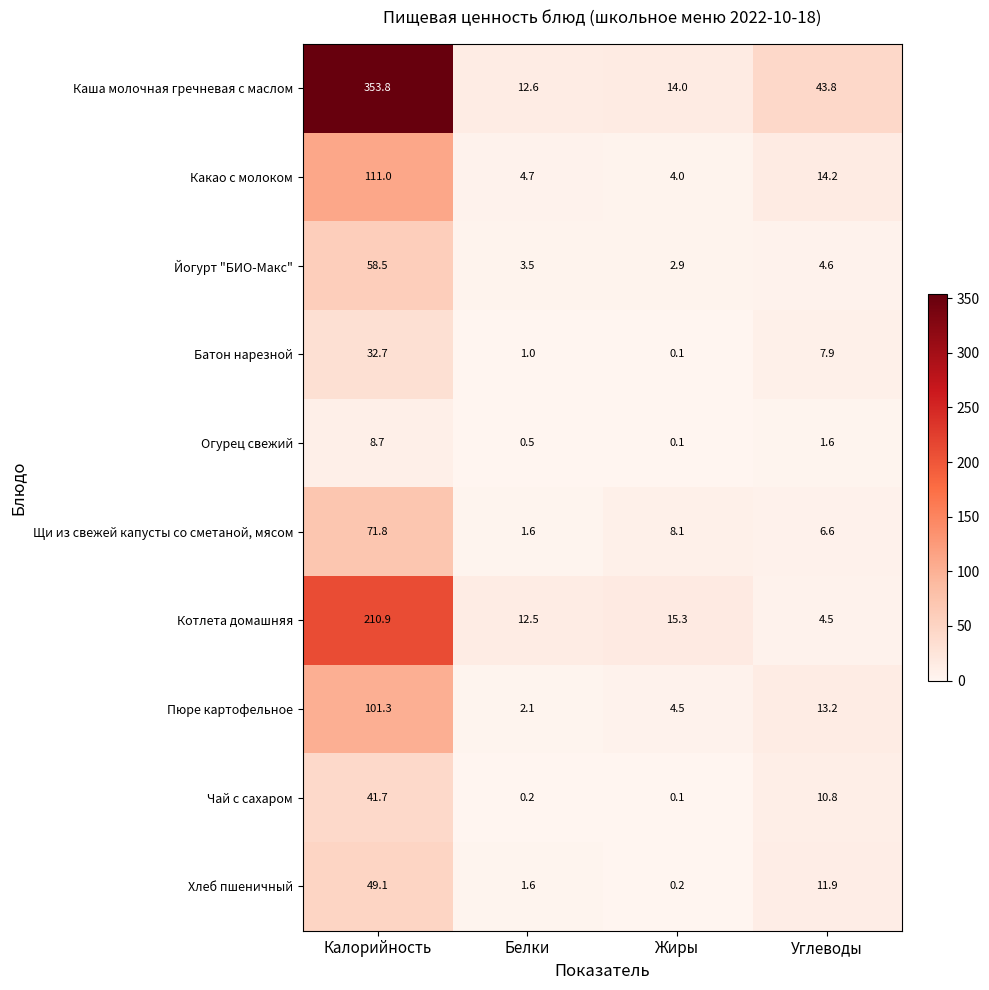

Which series has the widest spread of values?

Каша молочная гречневая с маслом